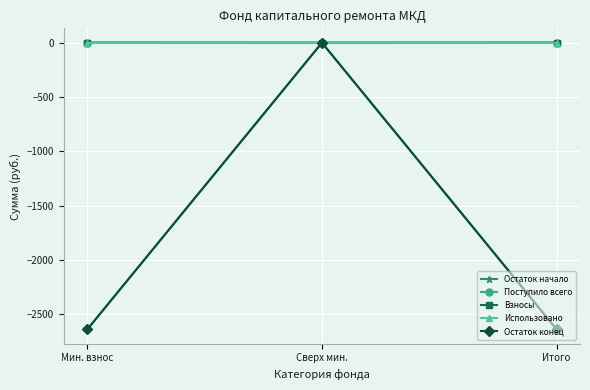

Is this an area chart (filled region under the line)?

No